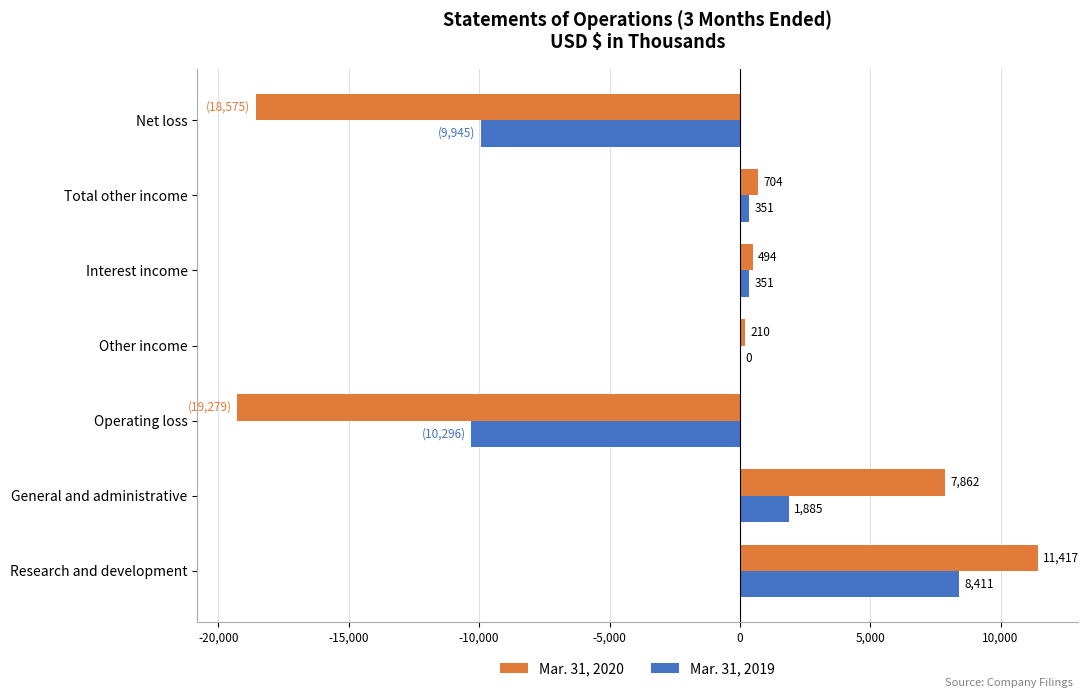

Between General and administrative and Interest income, which series saw the biggest shift?

Mar. 31, 2020